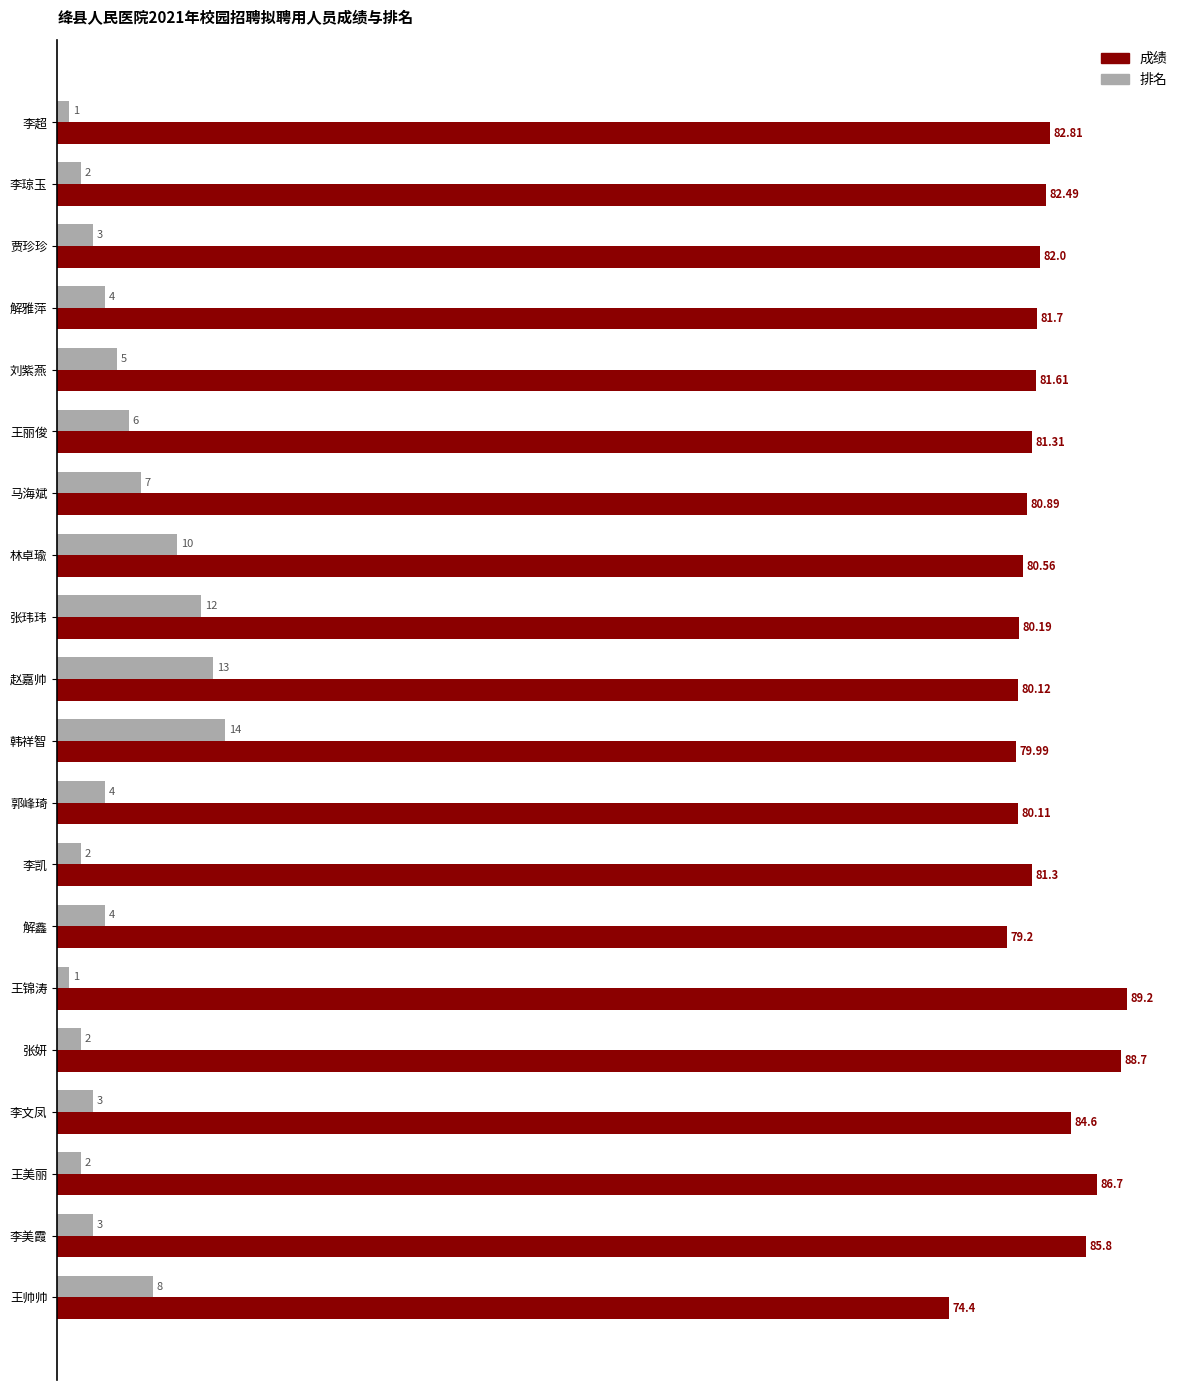

Which series has the largest total across all categories?

成绩